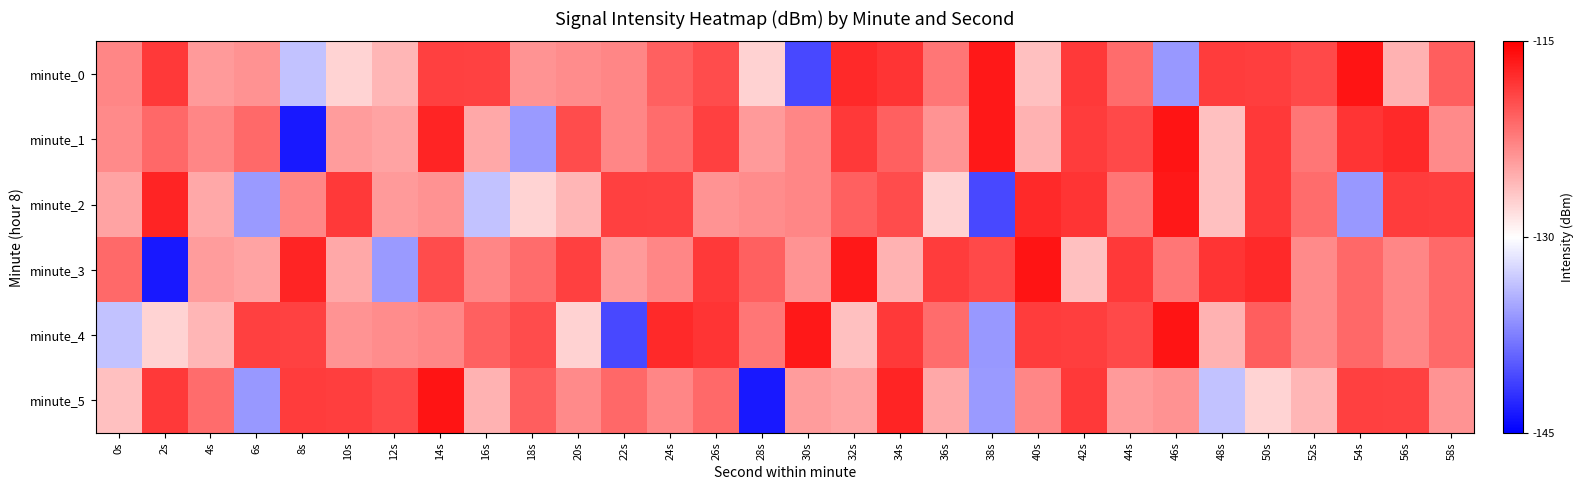

Reading left to right, list all the values displayed in this chart.

minute_0: 0s=-122.9	2s=-118.4	4s=-124.1	6s=-123.6	8s=-133.6	10s=-127.5	12s=-125.7	14s=-118.8	16s=-118.9	18s=-123.8	20s=-123.2	22s=-122.9	24s=-120.6	26s=-119.5	28s=-127.3	30s=-140.7	32s=-117.5	34s=-118.1	36s=-121.9	38s=-116.5	40s=-126.3	42s=-118.4	44s=-121.4	46s=-136.0	48s=-118.5	50s=-118.6	52s=-119.3	54s=-116.2	56s=-125.5	58s=-120.5
minute_1: 0s=-123.2	2s=-121.1	4s=-122.9	6s=-121.3	8s=-143.6	10s=-124.2	12s=-124.7	14s=-117.2	16s=-124.9	18s=-135.9	20s=-119.5	22s=-122.9	24s=-121.4	26s=-118.8	28s=-124.1	30s=-122.9	32s=-118.4	34s=-120.6	36s=-123.8	38s=-116.5	40s=-125.5	42s=-118.5	44s=-119.3	46s=-116.2	48s=-126.3	50s=-118.4	52s=-121.9	54s=-118.1	56s=-117.5	58s=-123.2
minute_2: 0s=-124.7	2s=-117.2	4s=-124.9	6s=-135.9	8s=-122.9	10s=-118.4	12s=-124.1	14s=-123.6	16s=-133.6	18s=-127.5	20s=-125.7	22s=-118.8	24s=-118.9	26s=-123.8	28s=-123.2	30s=-122.9	32s=-120.6	34s=-119.5	36s=-127.3	38s=-140.7	40s=-117.5	42s=-118.1	44s=-121.9	46s=-116.5	48s=-126.3	50s=-118.4	52s=-121.4	54s=-136.0	56s=-118.5	58s=-118.6
minute_3: 0s=-121.3	2s=-143.6	4s=-124.2	6s=-124.7	8s=-117.2	10s=-124.9	12s=-135.9	14s=-119.5	16s=-122.9	18s=-121.4	20s=-118.8	22s=-124.1	24s=-122.9	26s=-118.4	28s=-120.6	30s=-123.8	32s=-116.5	34s=-125.5	36s=-118.5	38s=-119.3	40s=-116.2	42s=-126.3	44s=-118.4	46s=-121.9	48s=-118.1	50s=-117.5	52s=-123.2	54s=-121.1	56s=-122.9	58s=-121.3
minute_4: 0s=-133.6	2s=-127.5	4s=-125.7	6s=-118.8	8s=-118.9	10s=-123.8	12s=-123.2	14s=-122.9	16s=-120.6	18s=-119.5	20s=-127.3	22s=-140.7	24s=-117.5	26s=-118.1	28s=-121.9	30s=-116.5	32s=-126.3	34s=-118.4	36s=-121.4	38s=-136.0	40s=-118.5	42s=-118.6	44s=-119.3	46s=-116.2	48s=-125.5	50s=-120.5	52s=-123.2	54s=-121.1	56s=-122.9	58s=-121.3
minute_5: 0s=-126.3	2s=-118.4	4s=-121.4	6s=-136.0	8s=-118.5	10s=-118.6	12s=-119.3	14s=-116.2	16s=-125.5	18s=-120.5	20s=-123.2	22s=-121.1	24s=-122.9	26s=-121.3	28s=-143.6	30s=-124.2	32s=-124.7	34s=-117.2	36s=-124.9	38s=-135.9	40s=-122.9	42s=-118.4	44s=-124.1	46s=-123.6	48s=-133.6	50s=-127.5	52s=-125.7	54s=-118.8	56s=-118.9	58s=-123.8